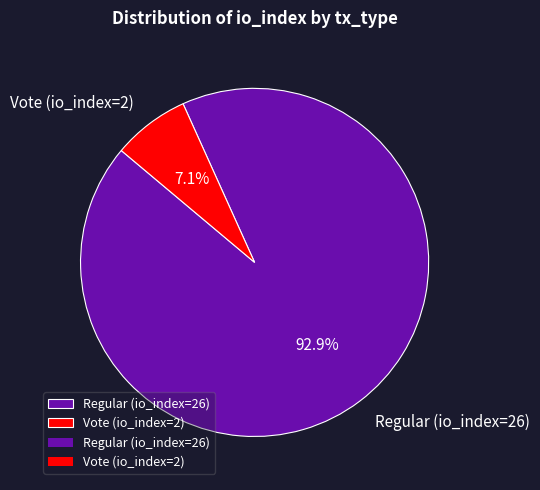

Rank the categories by value from lowest to highest.

Vote (io_index=2), Regular (io_index=26)